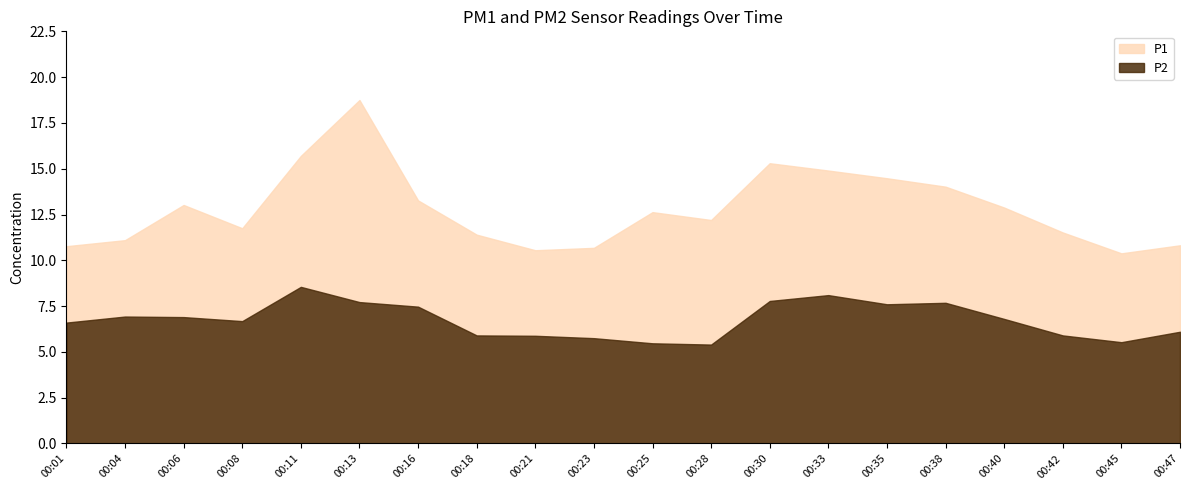

True or false: P2 and P1 intersect in this chart.

False